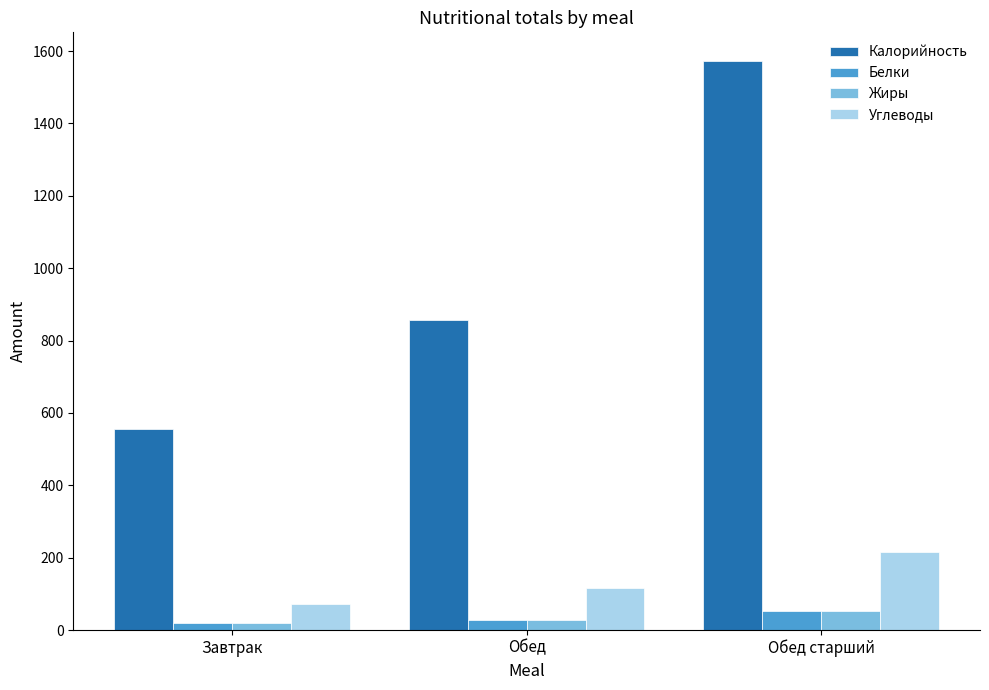

True or false: Жиры has a value of 19.6 at Завтрак.

True